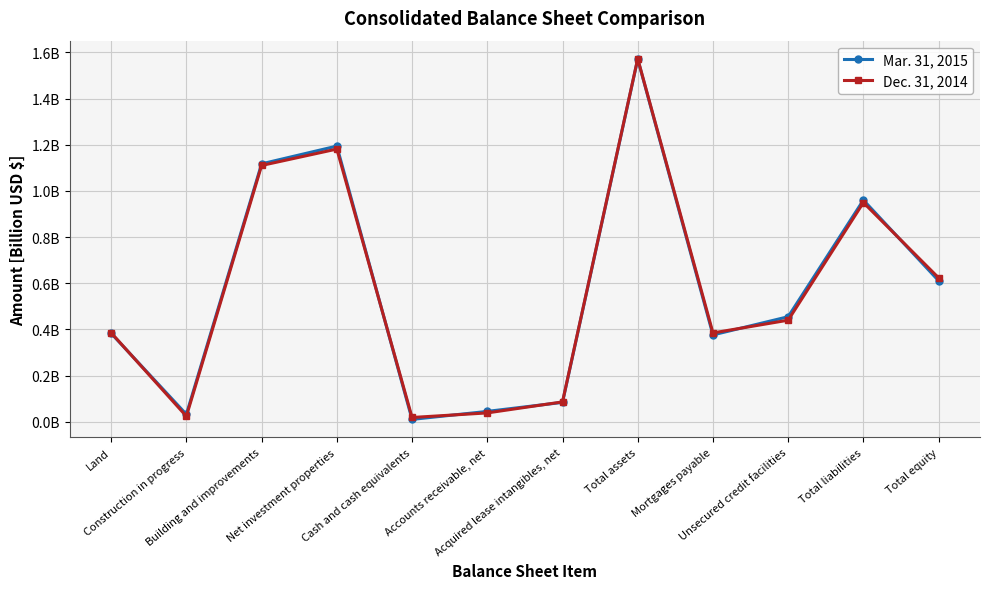

What are all the series names shown in the legend?

Mar. 31, 2015, Dec. 31, 2014